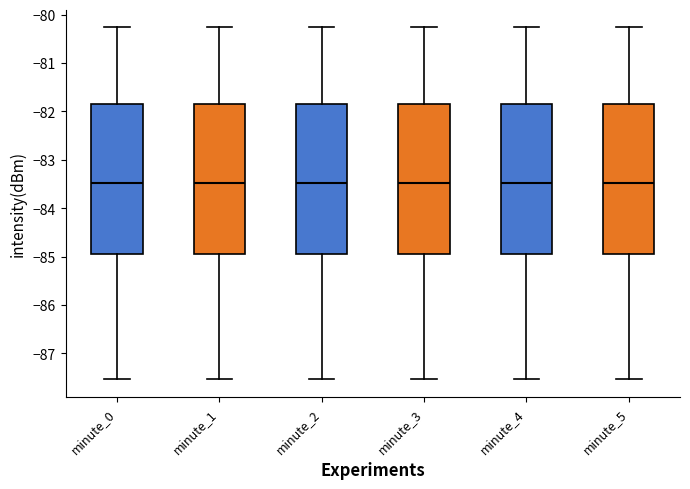

Reading left to right, read every box against the y-axis: the position of its median line, the range the box covers, and the ends of its whiskers. The values are not printed on the chart, so give them approximately, as read against the axis.

minute_0: median -83.5, box -84.9 to -81.9, whiskers -87.5 to -80.3
minute_1: median -83.5, box -84.9 to -81.9, whiskers -87.5 to -80.3
minute_2: median -83.5, box -84.9 to -81.9, whiskers -87.5 to -80.3
minute_3: median -83.5, box -84.9 to -81.9, whiskers -87.5 to -80.3
minute_4: median -83.5, box -84.9 to -81.9, whiskers -87.5 to -80.3
minute_5: median -83.5, box -84.9 to -81.9, whiskers -87.5 to -80.3